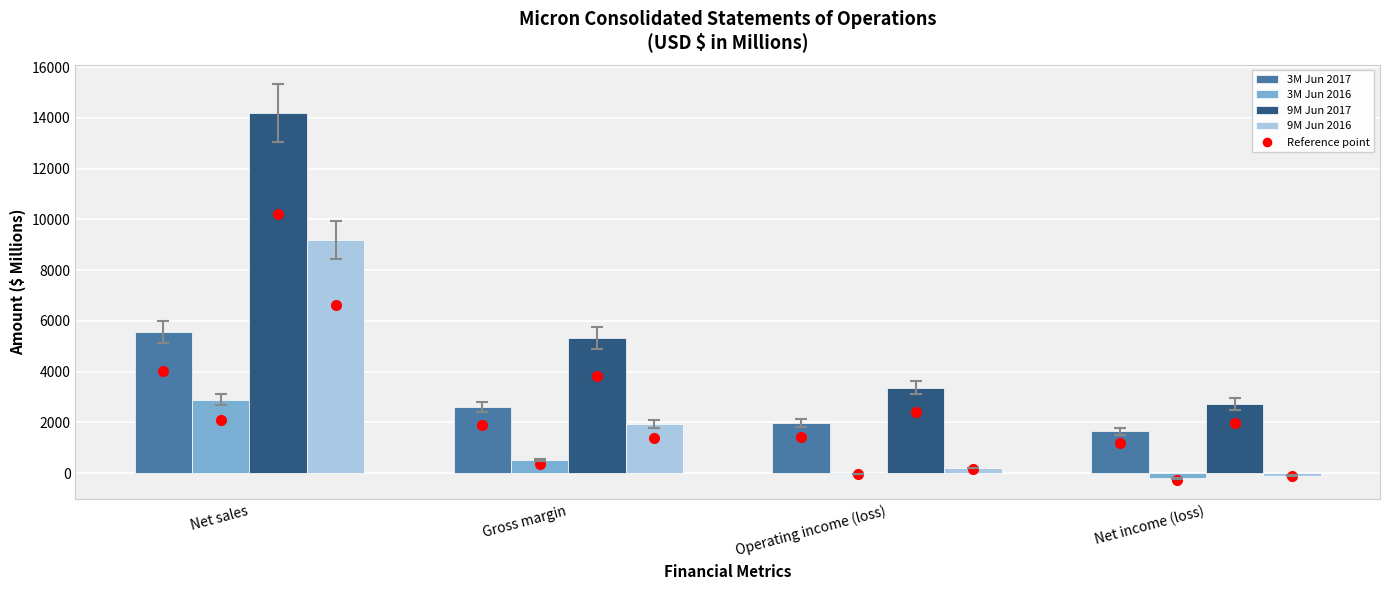

What is the maximum value for 3M Jun 2016?

2898